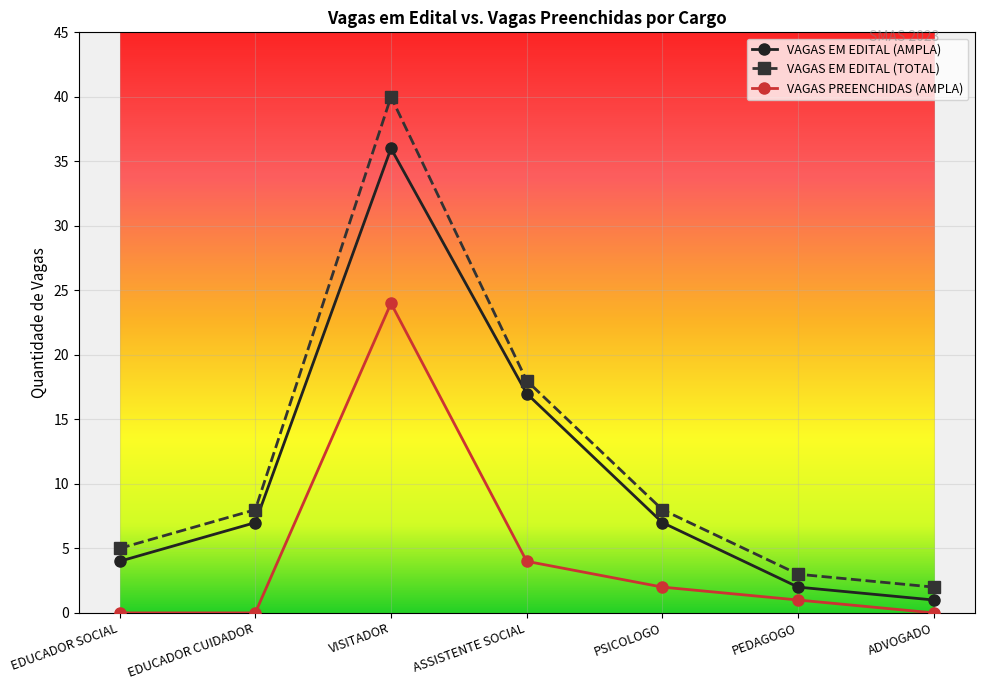

Does the chart have visible grid lines?

Yes